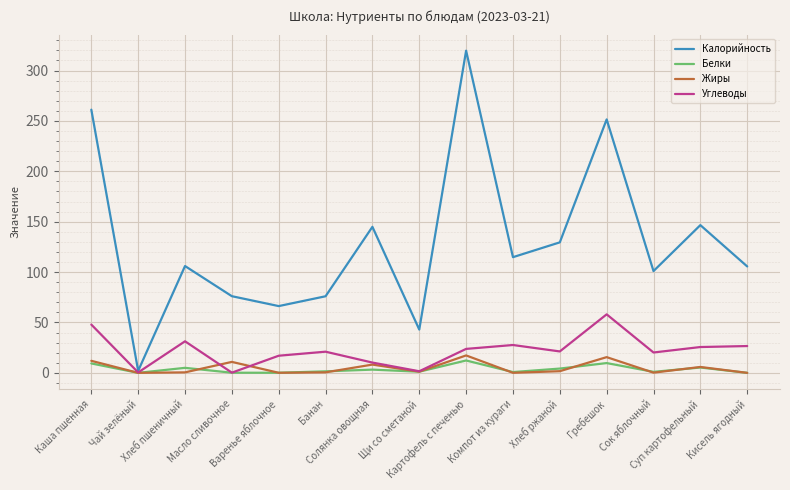

What is the sum of all Белки values?

53.7